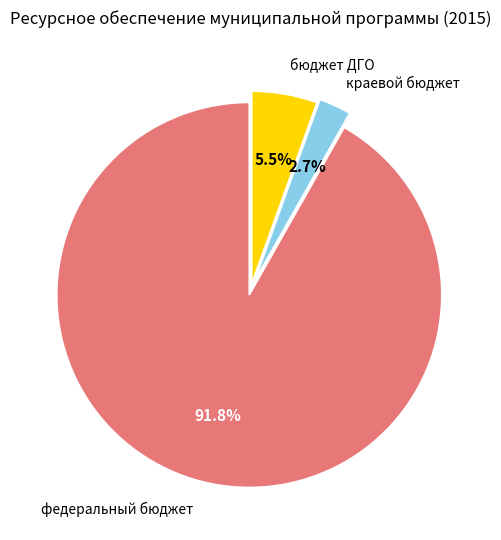

Is there any slice that represents more than half of the pie?

Yes